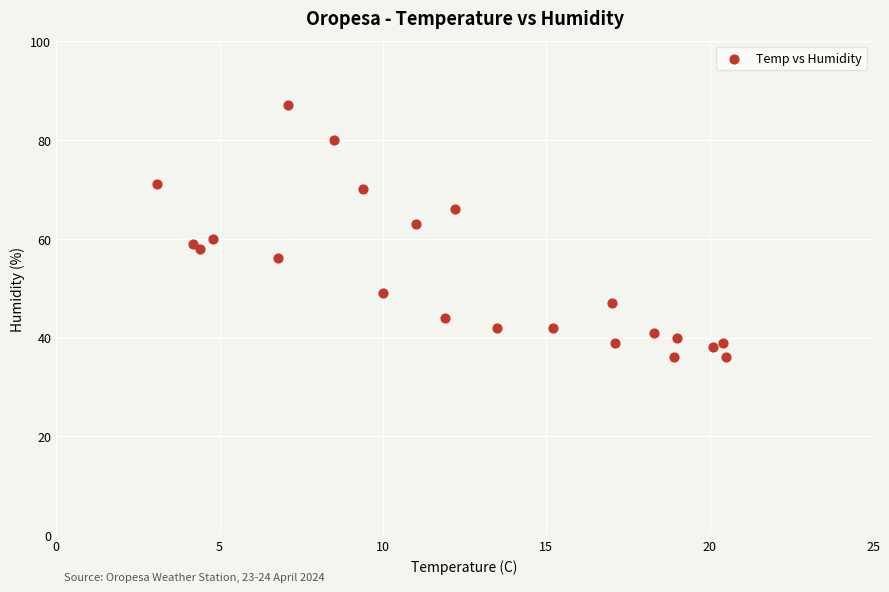

What is the range of Y values (max minus min)?

51